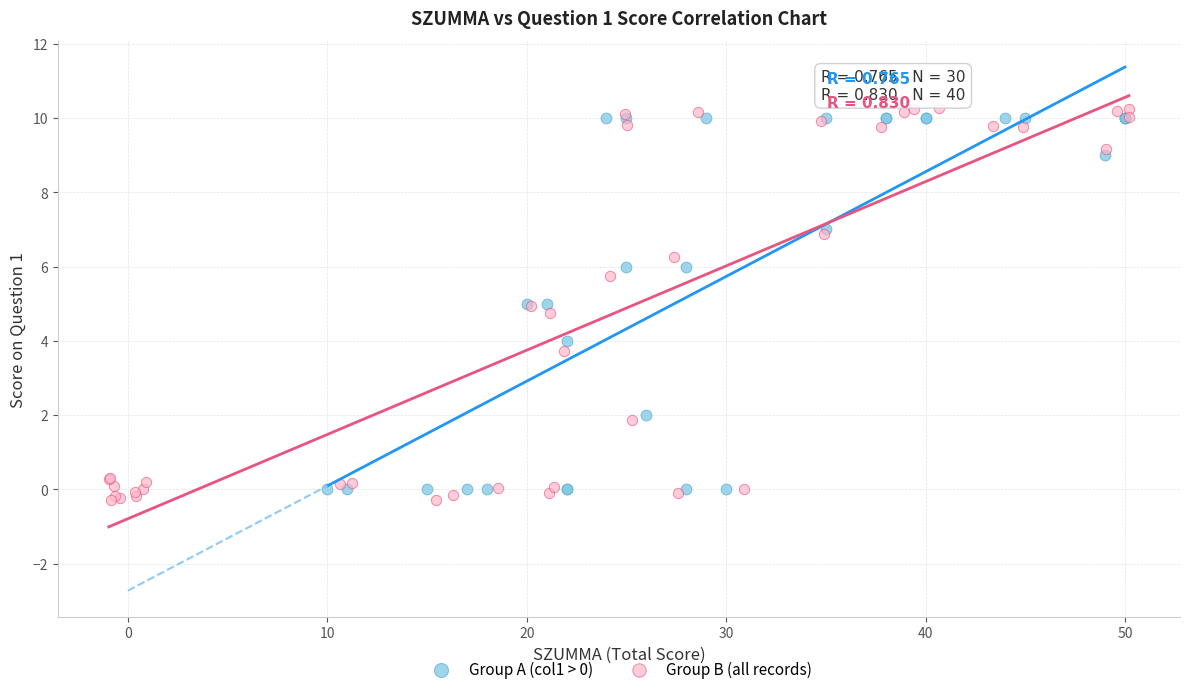

Which series has the widest spread of Y values?

Group B (all records)